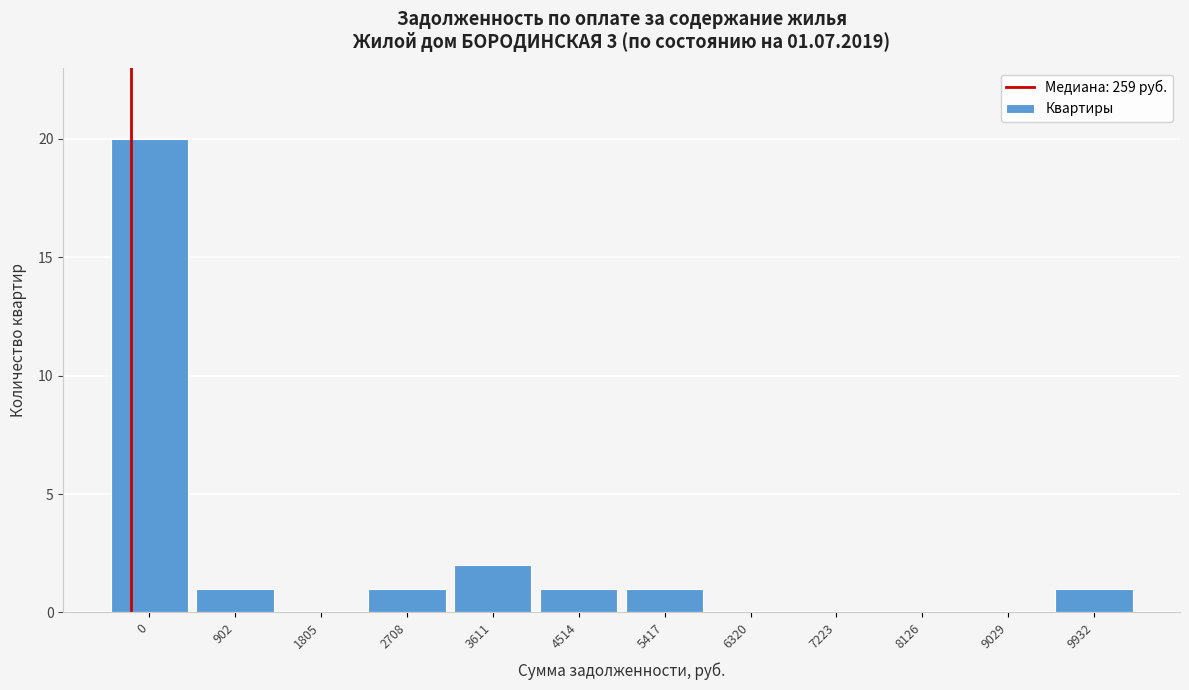

Reading left to right, transcribe all the data shown in this chart.

0=20	902=1	1805=0	2708=1	3611=2	4514=1	5417=1	6320=0	7223=0	8126=0	9029=0	9932=1